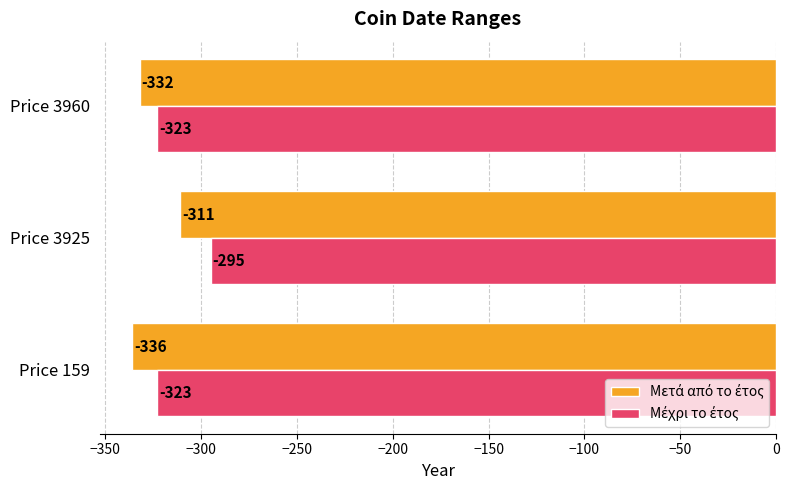

What is the difference between the highest and lowest values at Price 3925?

16